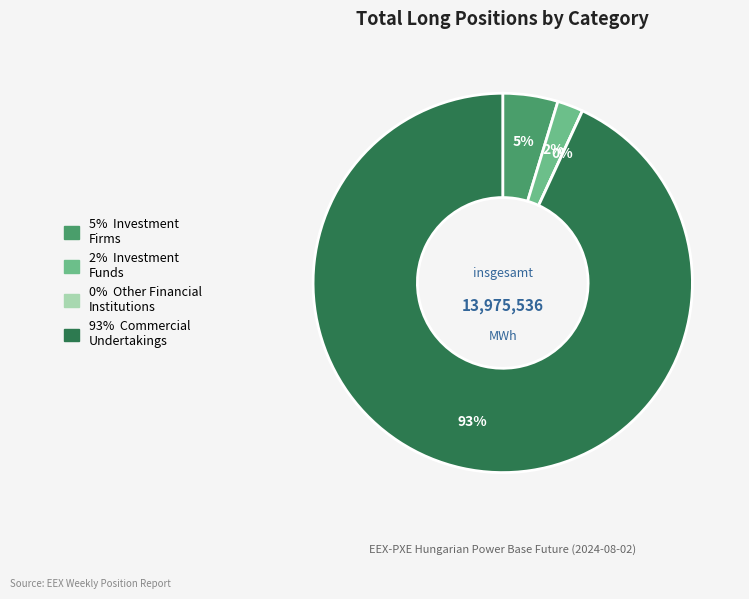

Rank the categories by value from lowest to highest.

Other Financial Institutions, Investment Funds, Investment Firms or credit institutions, Commercial Undertakings